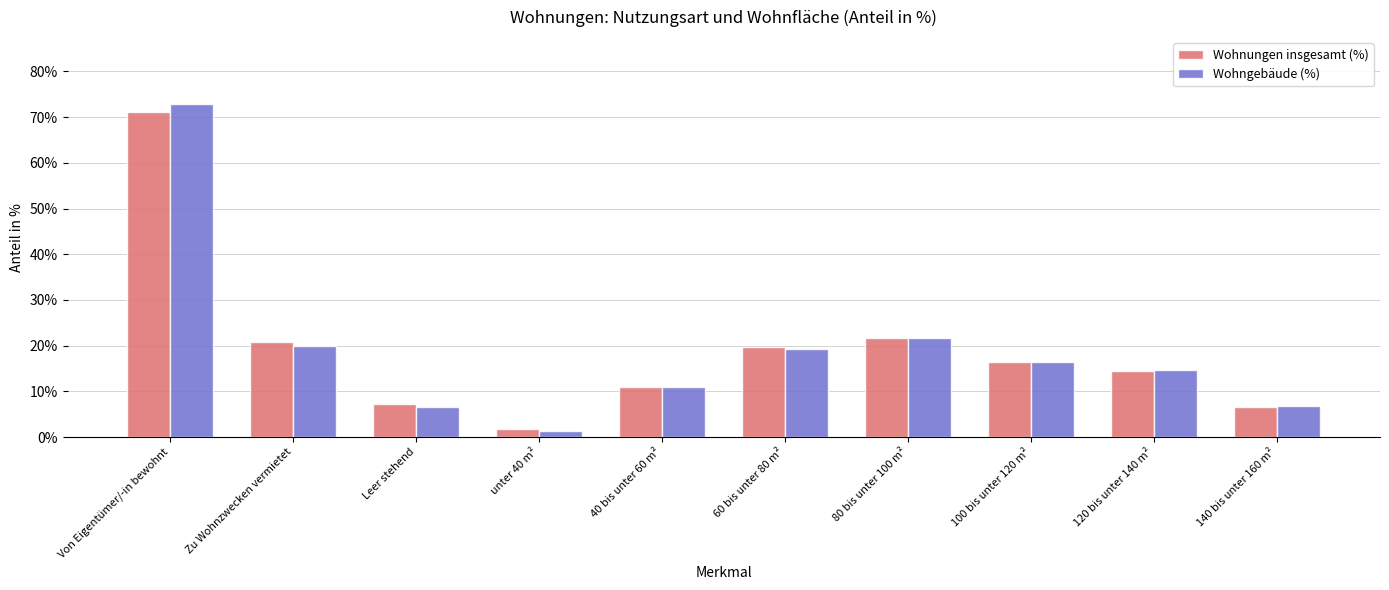

What position from the left is 40 bis unter 60 m²?

5